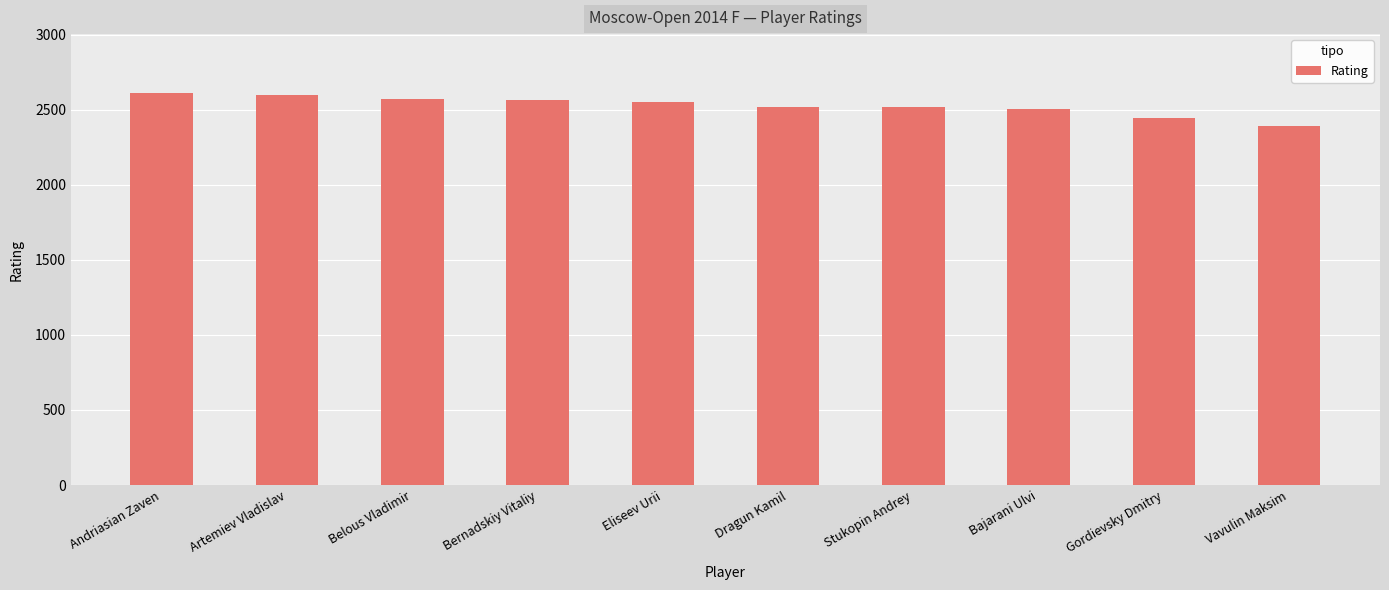

What is the greatest value displayed?

2611